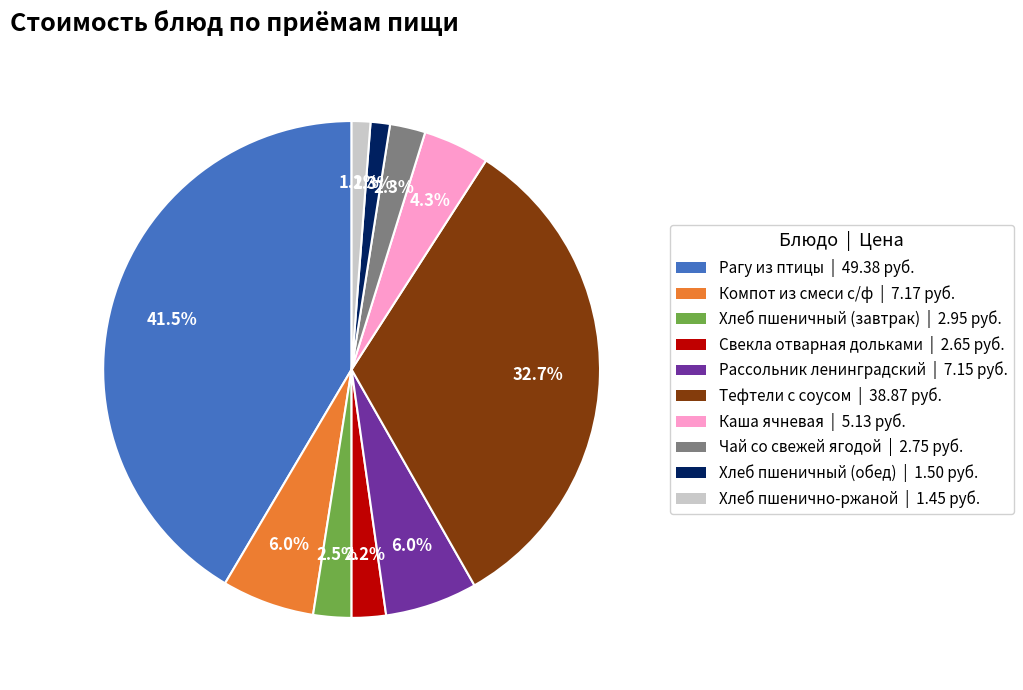

To the nearest percent, what portion does Рассольник ленинградский represent?

6%